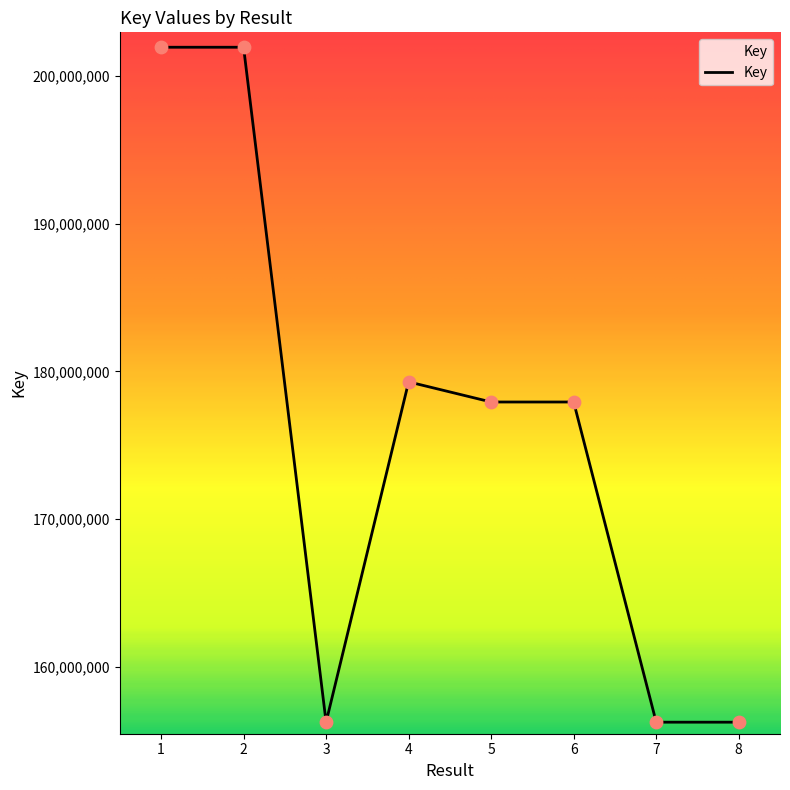

Between 3 and 6, which is larger?

6